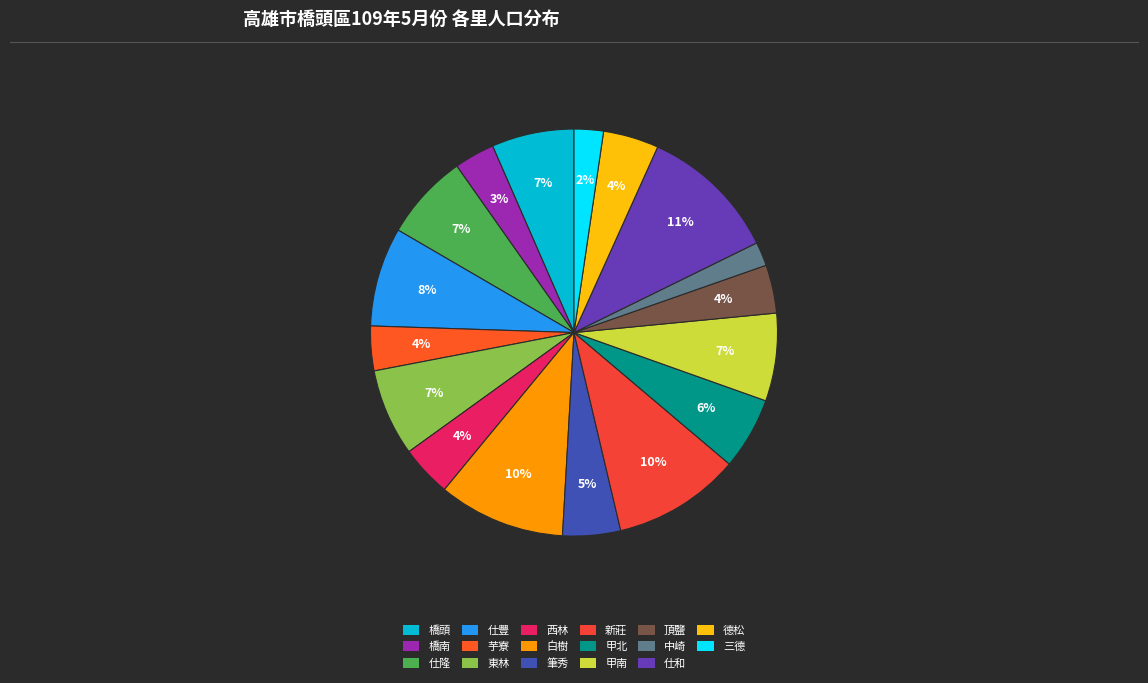

Rank the categories by value from lowest to highest.

中崎, 三德, 橋南, 芋寮, 頂鹽, 西林, 德松, 筆秀, 甲北, 橋頭, 仕隆, 東林, 甲南, 仕豐, 白樹, 新莊, 仕和